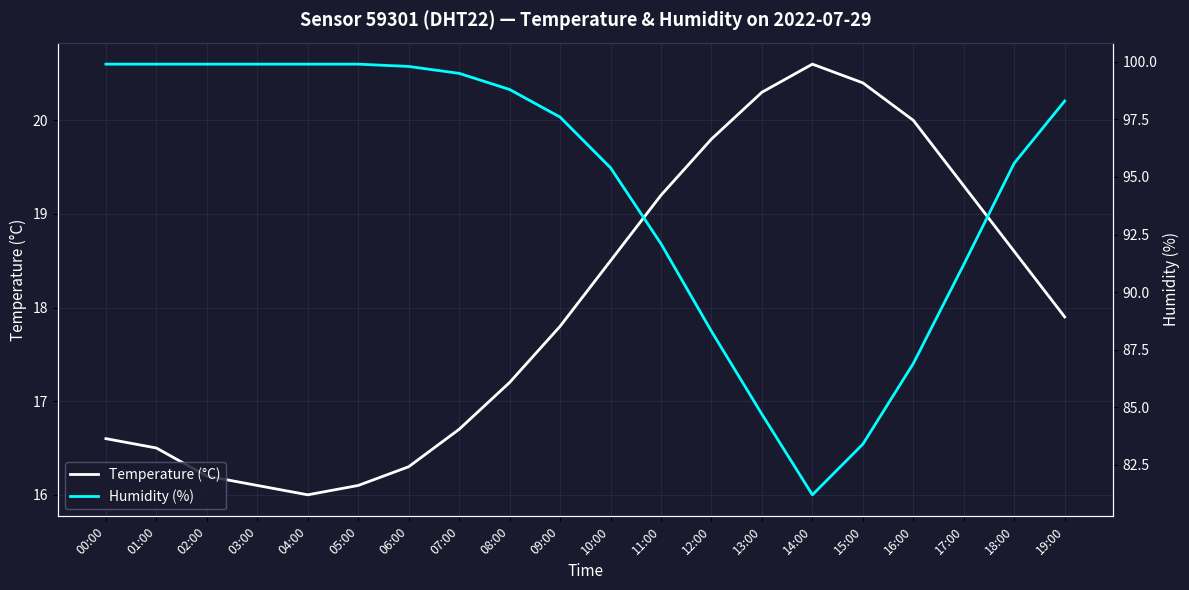

List the labels in order of Humidity (%) value, smallest first.

14:00, 15:00, 13:00, 16:00, 12:00, 17:00, 11:00, 10:00, 18:00, 09:00, 19:00, 08:00, 07:00, 06:00, 00:00, 01:00, 02:00, 03:00, 04:00, 05:00